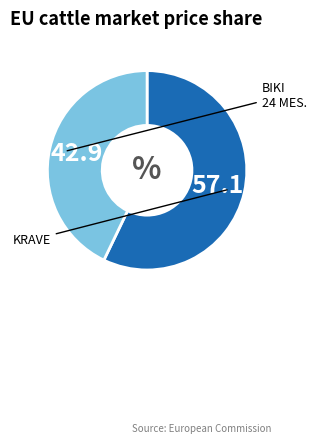

Is there any slice that represents more than half of the pie?

Yes